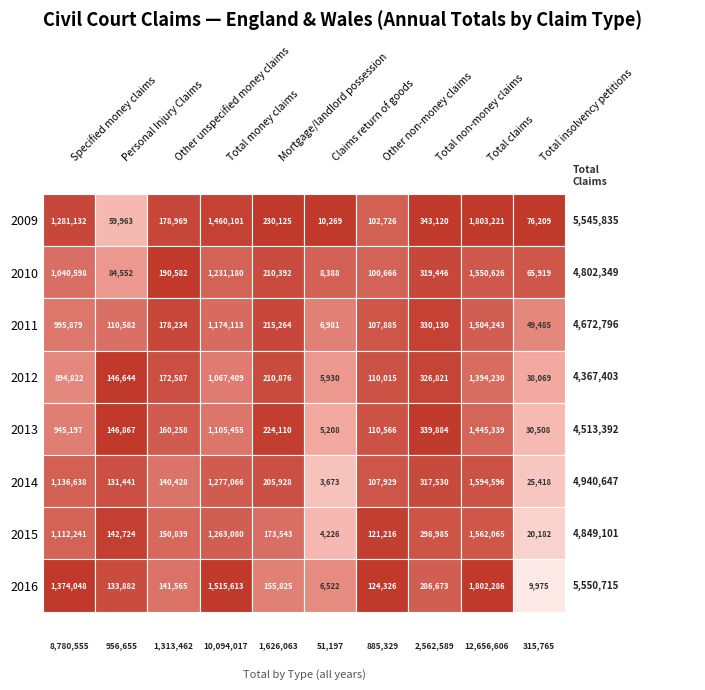

Rank the series at 7 from lowest to highest value.

2016, 2015, 2014, 2010, 2012, 2011, 2013, 2009